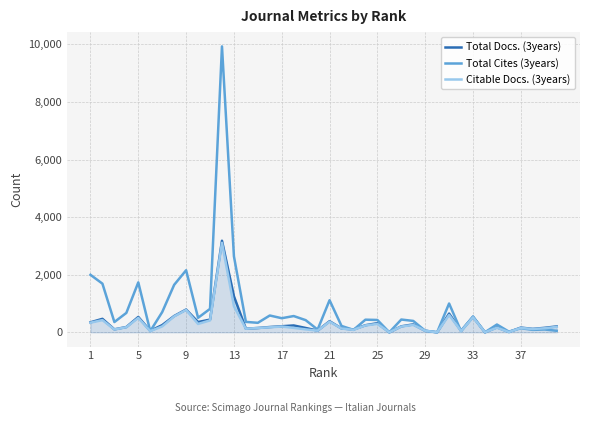

What is the maximum value shown in the chart?

9930